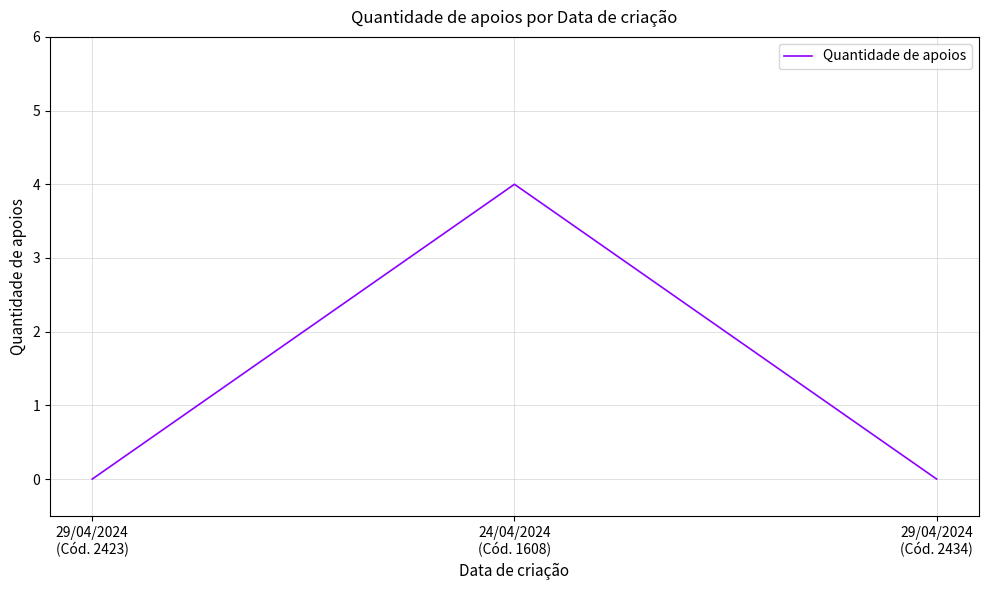

Does the chart have visible grid lines?

Yes